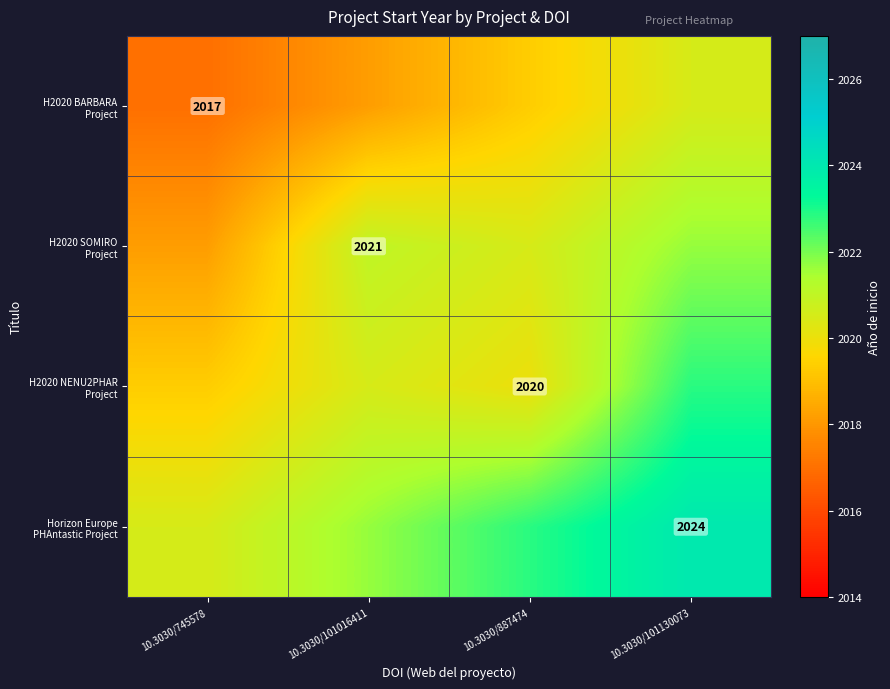

What value does the H2020 BARBARA Project series have at 10.3030/101130073?

2020.5